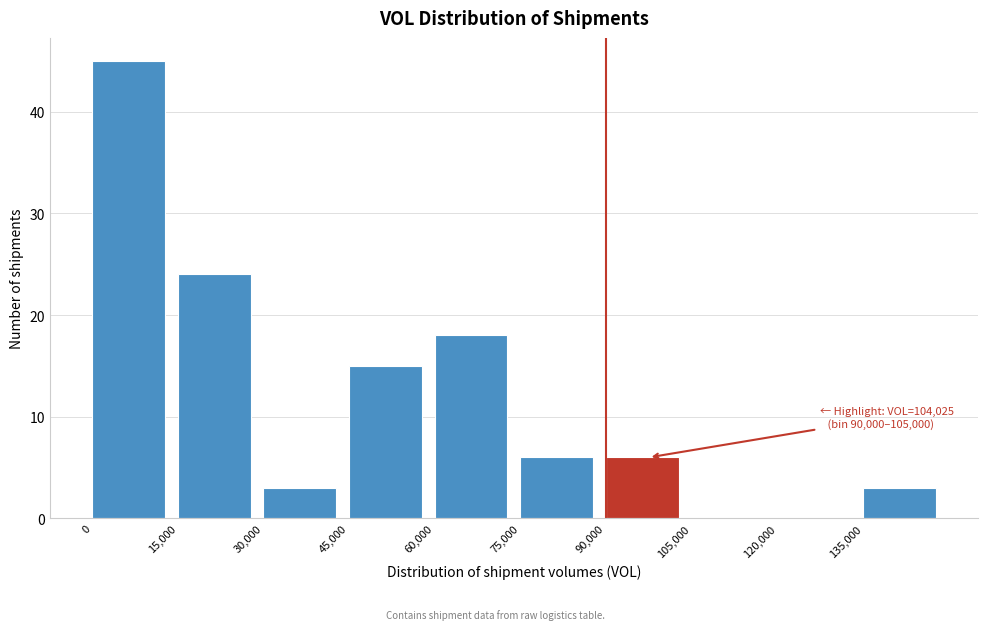

Which range on the x-axis has the tallest bar?

0 to 15000